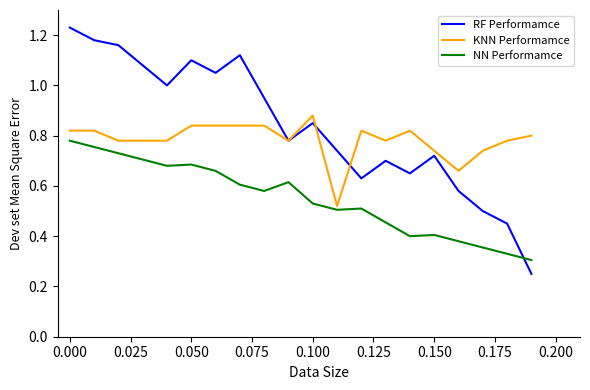

Which series has the largest total across all categories?

RF Performamce